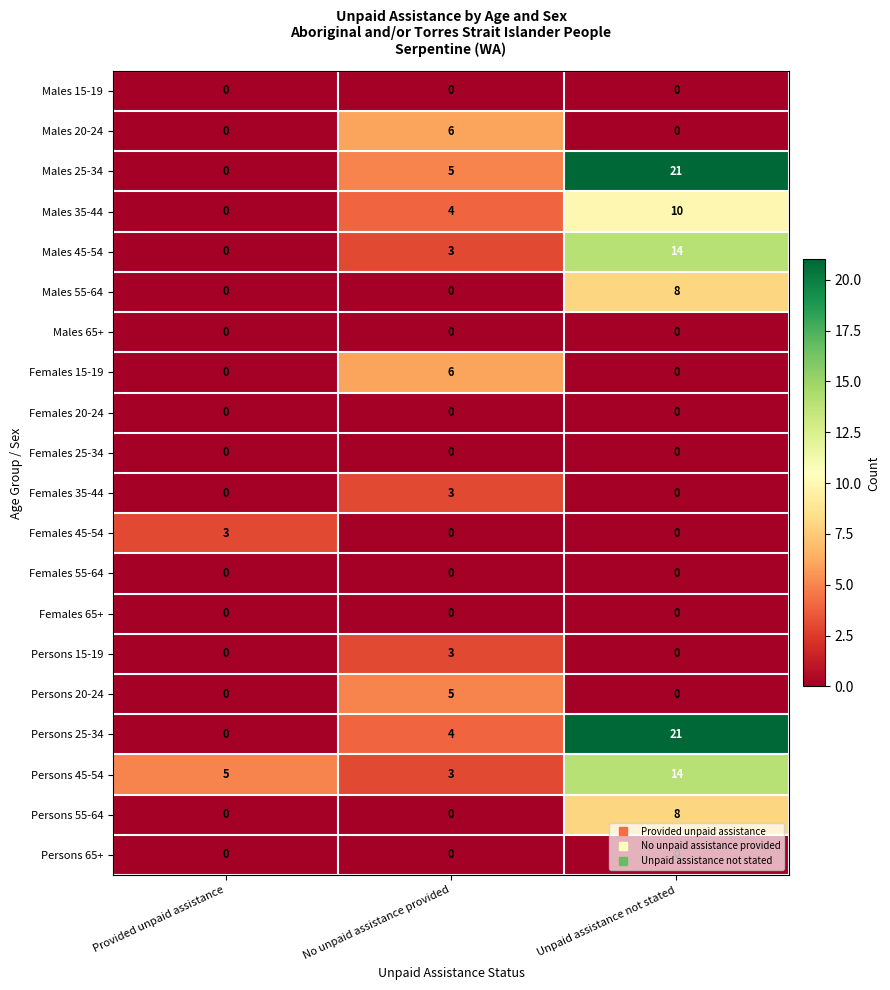

The Females 15-19 series shows 0 at Unpaid assistance not stated. True or false?

True